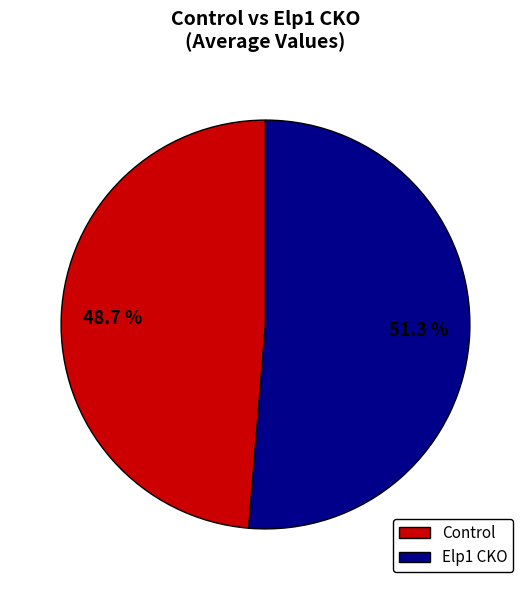

Is there a majority slice in this chart?

Yes